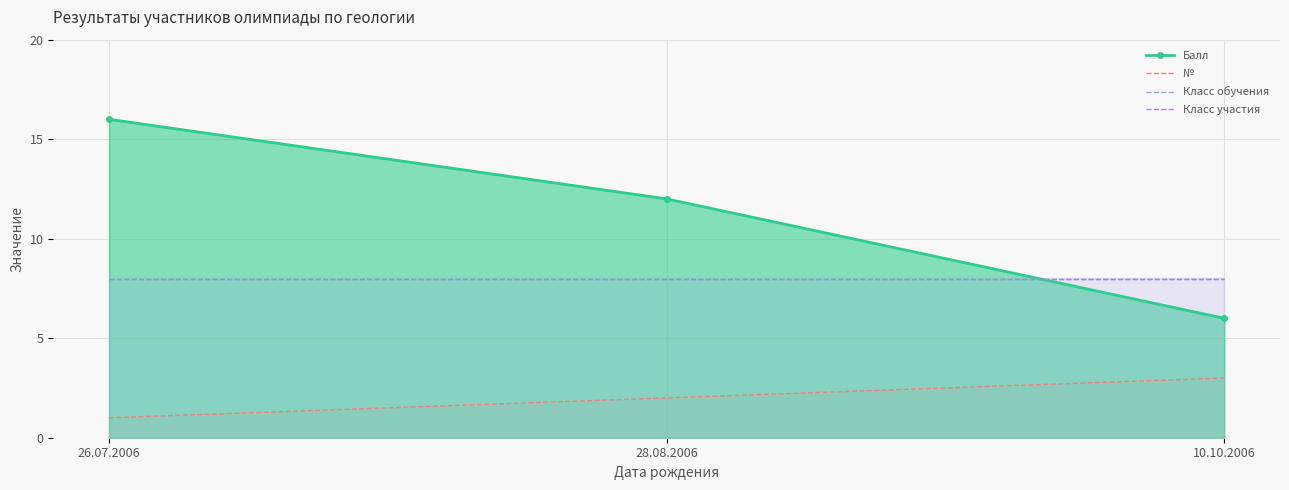

What are all the series names shown in the legend?

Балл, №, Класс обучения, Класс участия